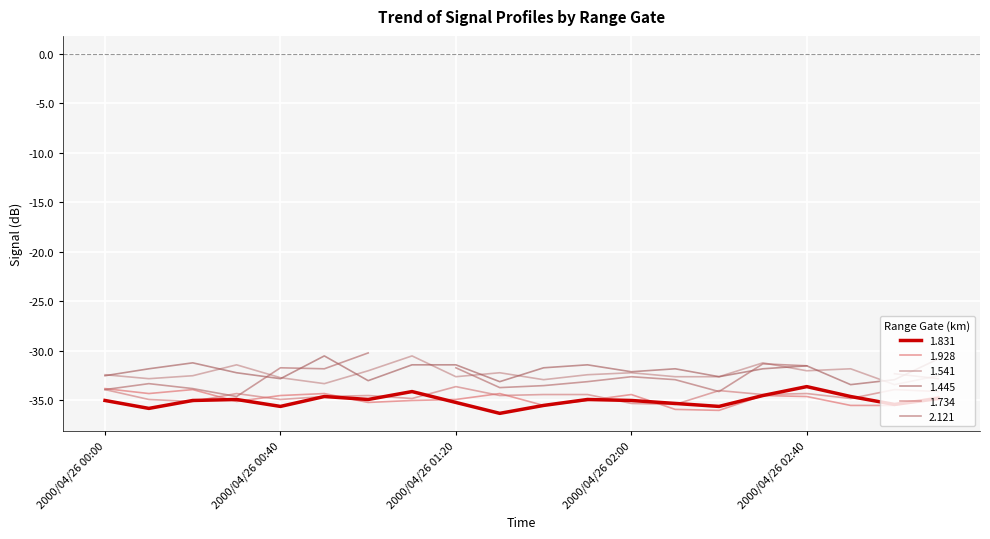

What position from the left is 2000/04/26 03:00?

19